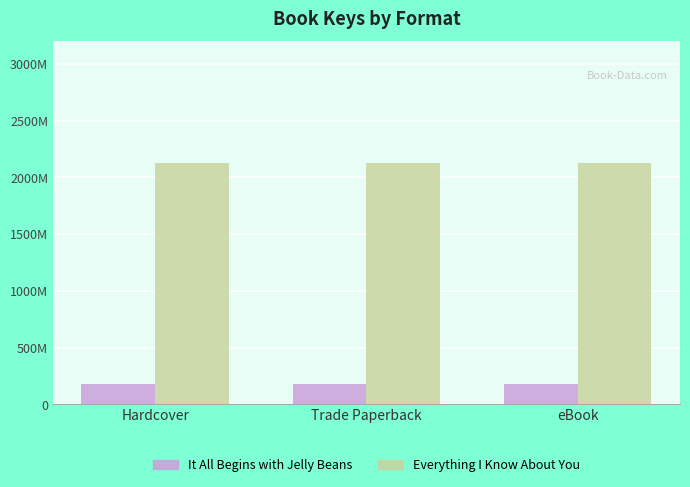

Which category has the highest value across all series?

Hardcover